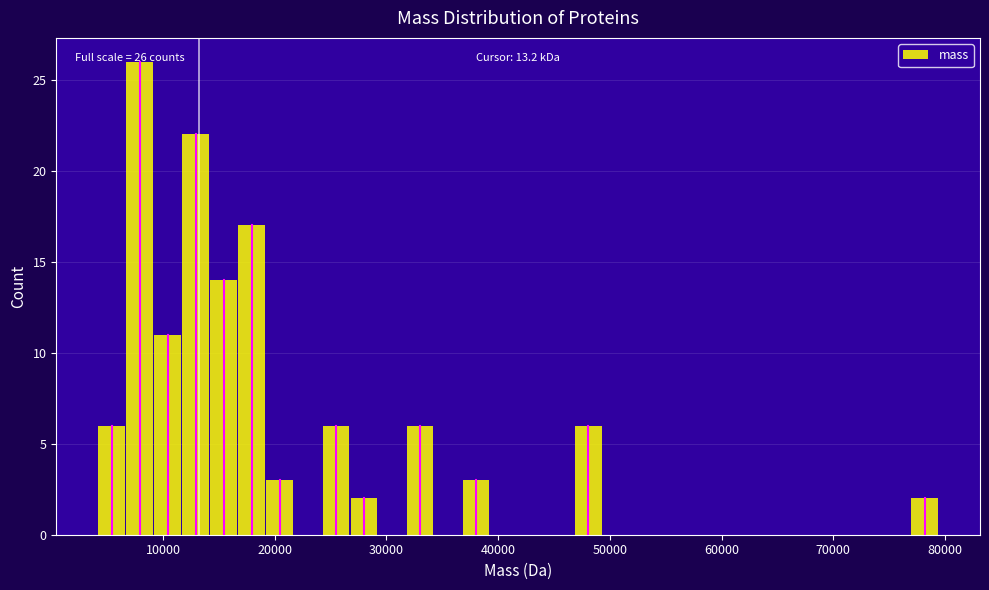

Read against the x-axis, roughly where is the centre of the tallest bar?

8000